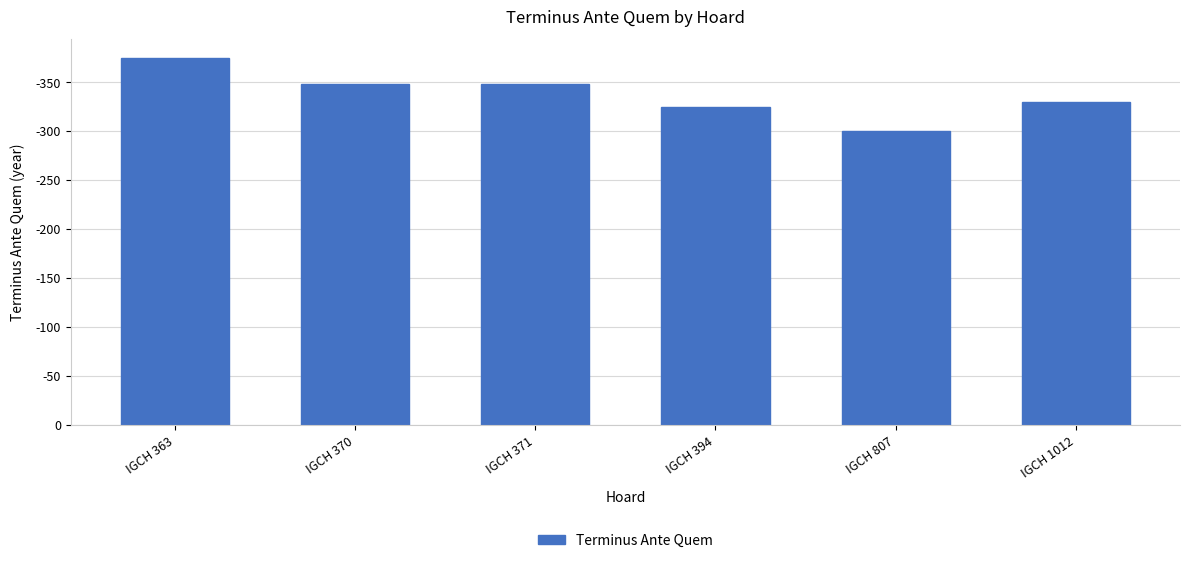

Reading left to right, what are all the values shown in this chart?

IGCH 363=375	IGCH 370=348	IGCH 371=348	IGCH 394=325	IGCH 807=300	IGCH 1012=330